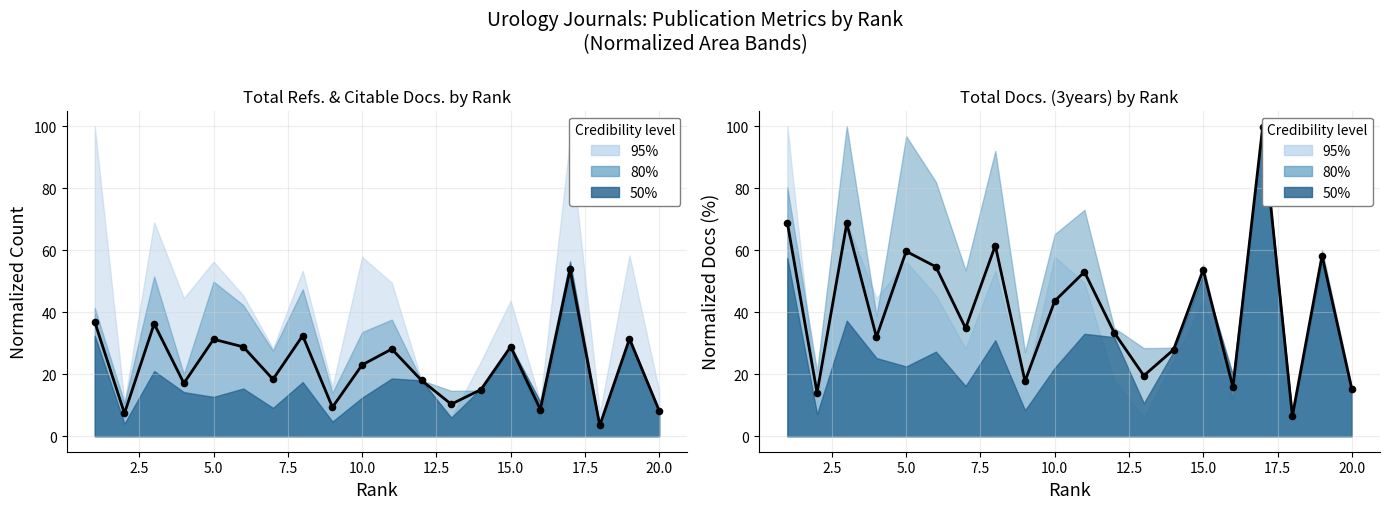

What is the total value across all series at 5.0?

104.9